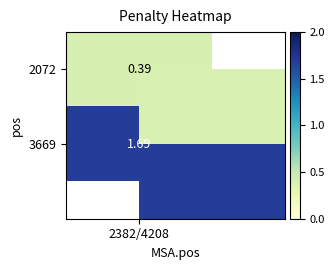

Is it true that the value at 3669 is 1.7?

True